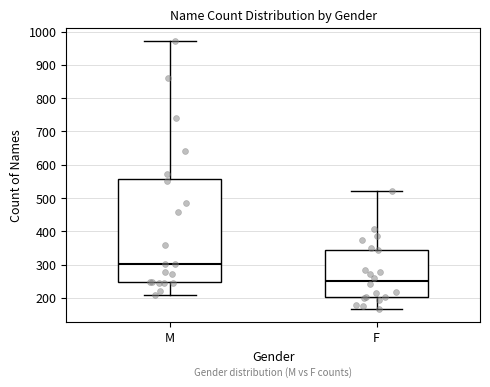

Which box's median line is the lowest?

F